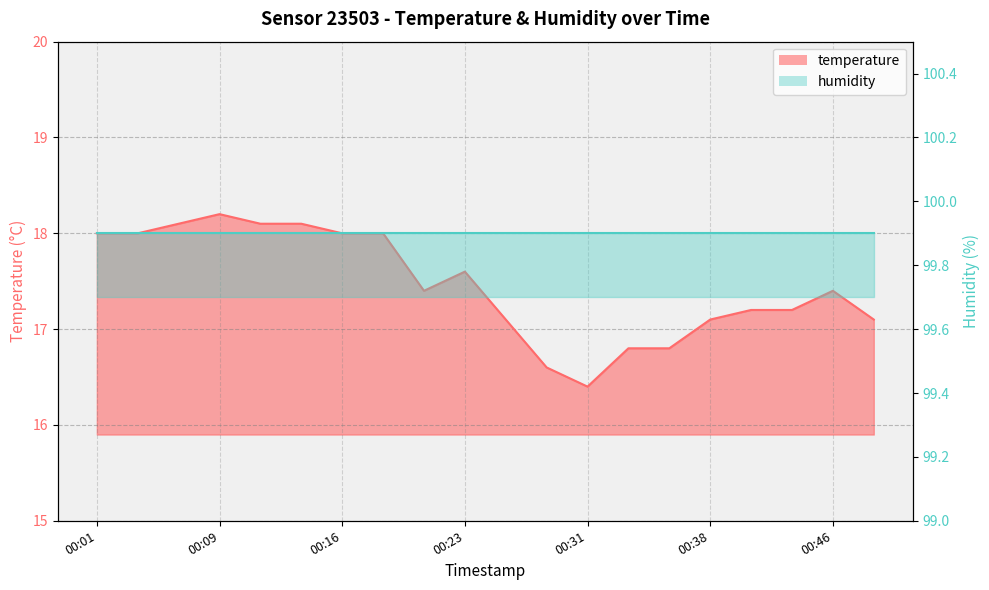

Where is the data nearest to the value 17?

00:26